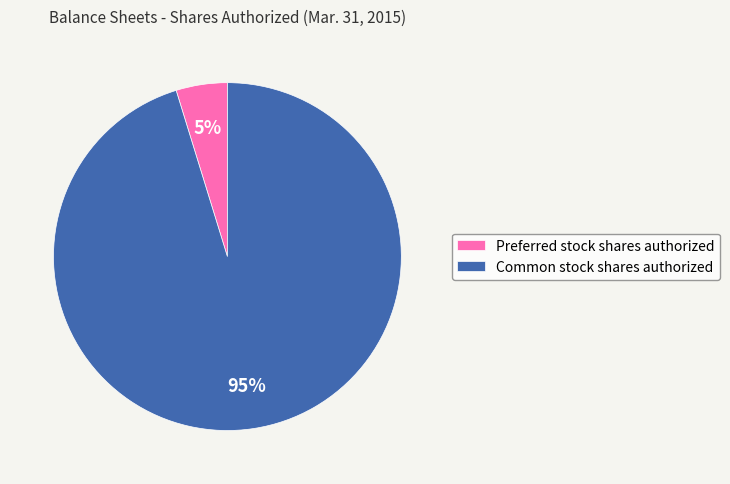

To the nearest percent, what portion does Preferred stock shares authorized represent?

5%